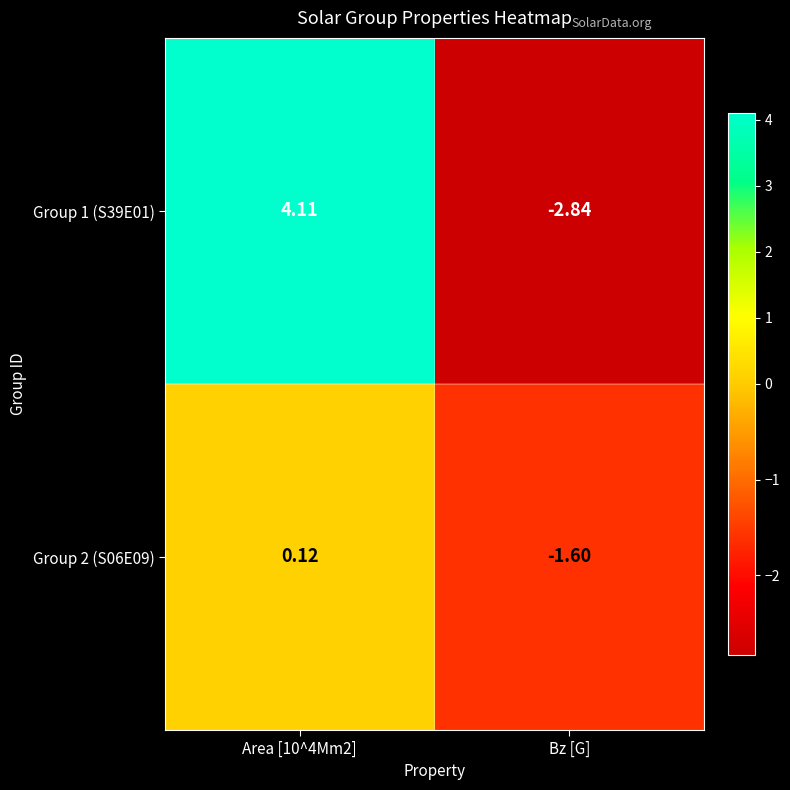

Is the value of Group 2 (S06E09) at Bz [G] greater than the value of Group 1 (S39E01) at Area [10^4Mm2]?

No